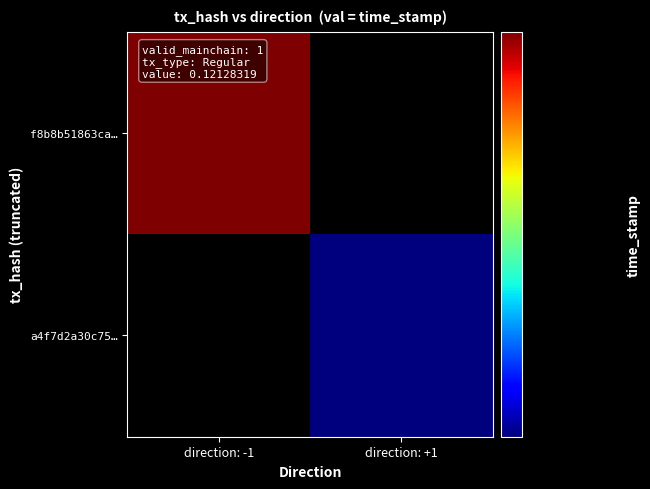

True or false: a4f7d2a30c75… has a value of 1715621348.0 at direction: +1.

True